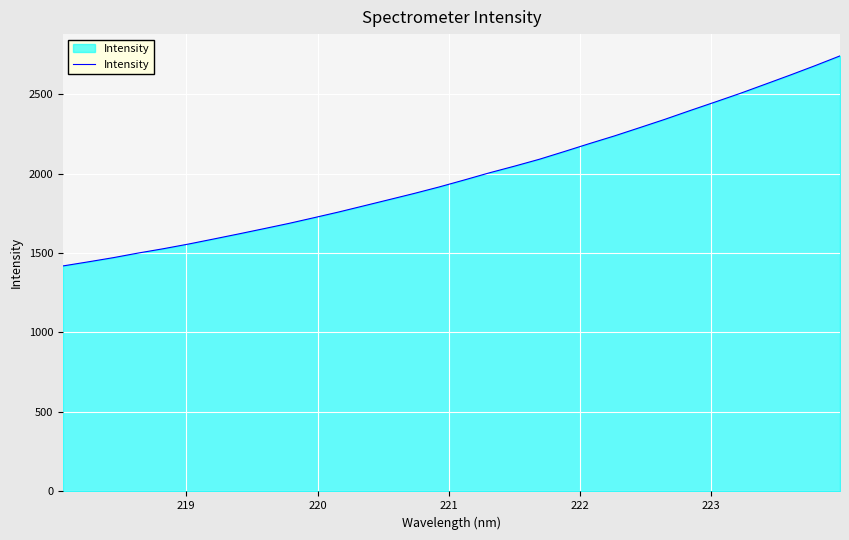

What is the minimum value shown in the chart?

1418.5